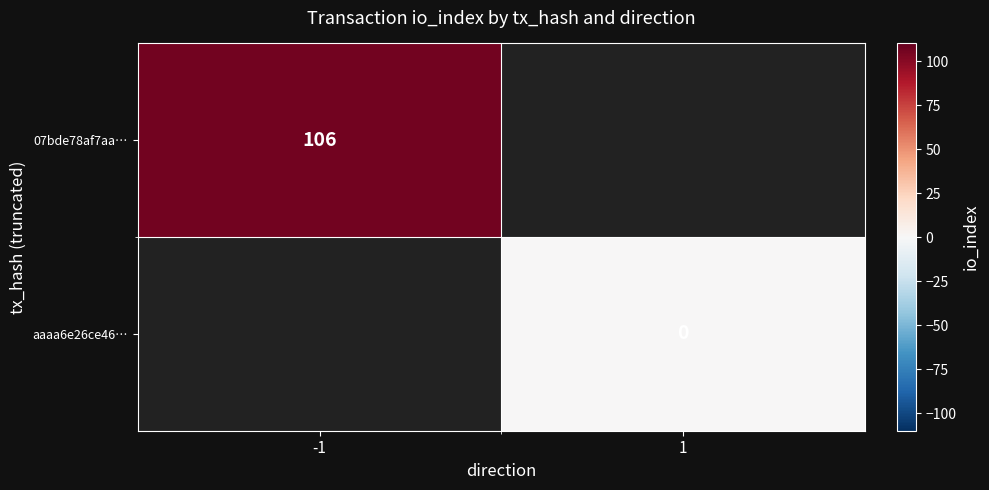

At how many categories does at least one series exceed 79?

1